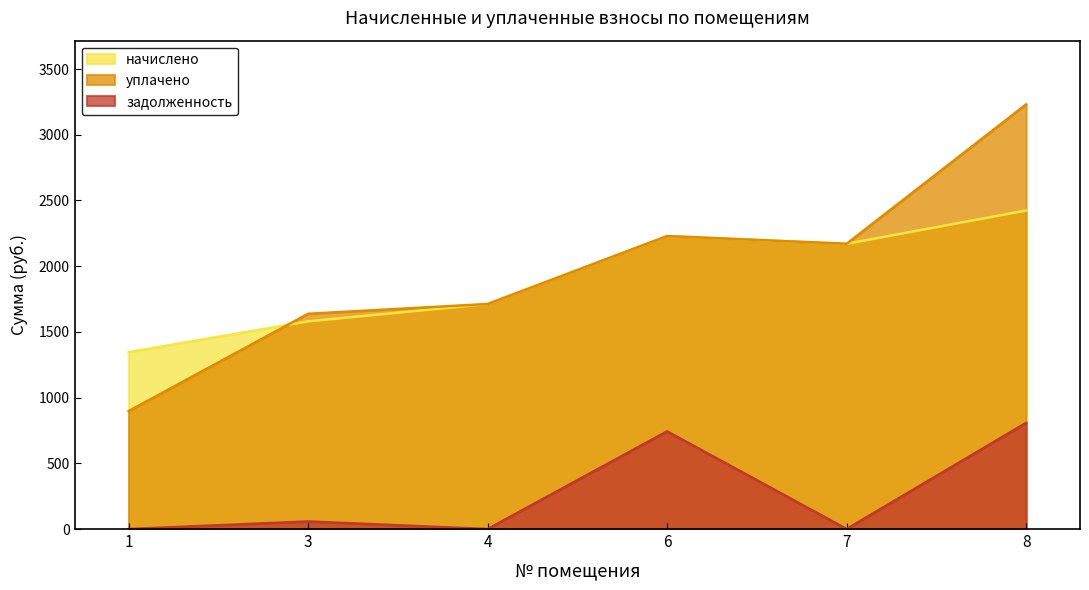

Reading right to left, transcribe all the data shown in this chart.

начислено: 2423.2	2170.3	2228.9	1712.0	1580.0	1345.4
уплачено: 3231.0	2170.3	2228.9	1712.0	1637.7	896.9
задолженность: 807.7	0.0	743.0	0.0	57.6	0.0